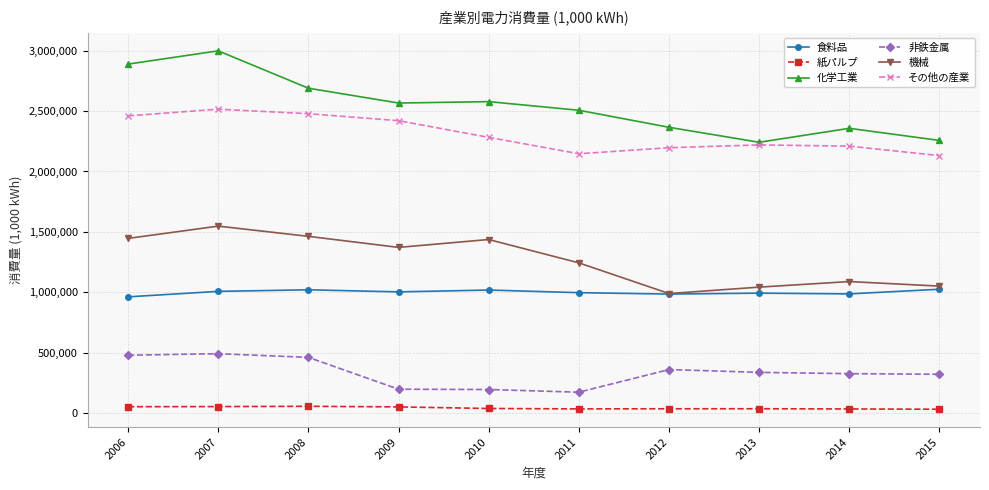

Rank the series by their maximum value, from lowest to highest.

紙パルプ, 非鉄金属, 食料品, 機械, その他の産業, 化学工業